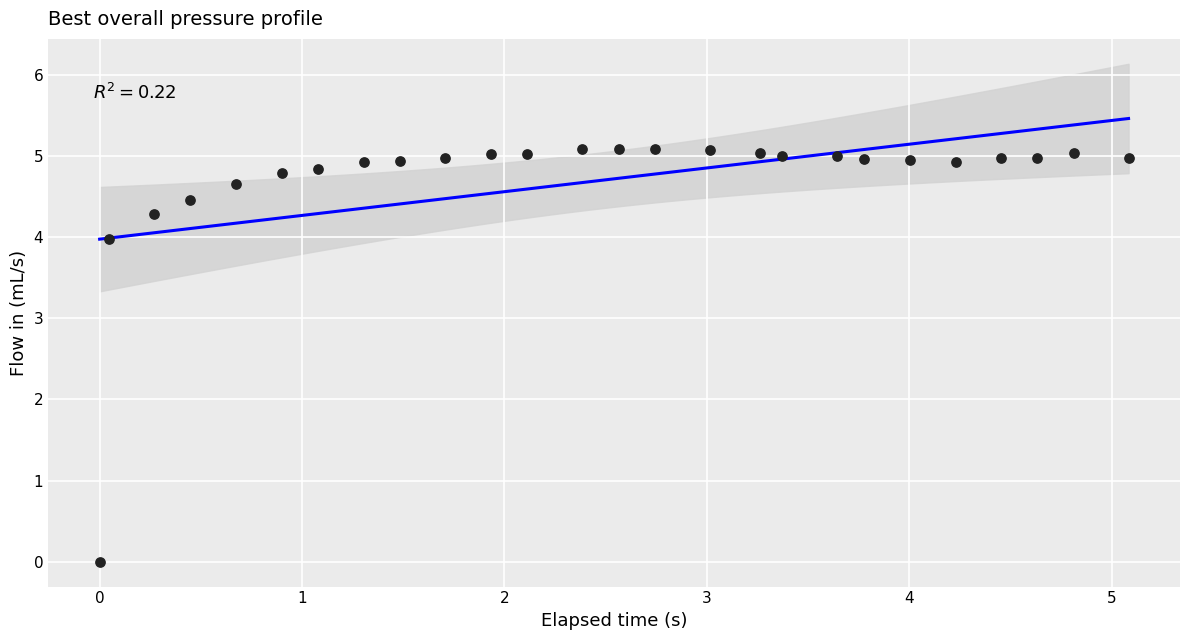

What is the range of Y values (max minus min)?

5.1